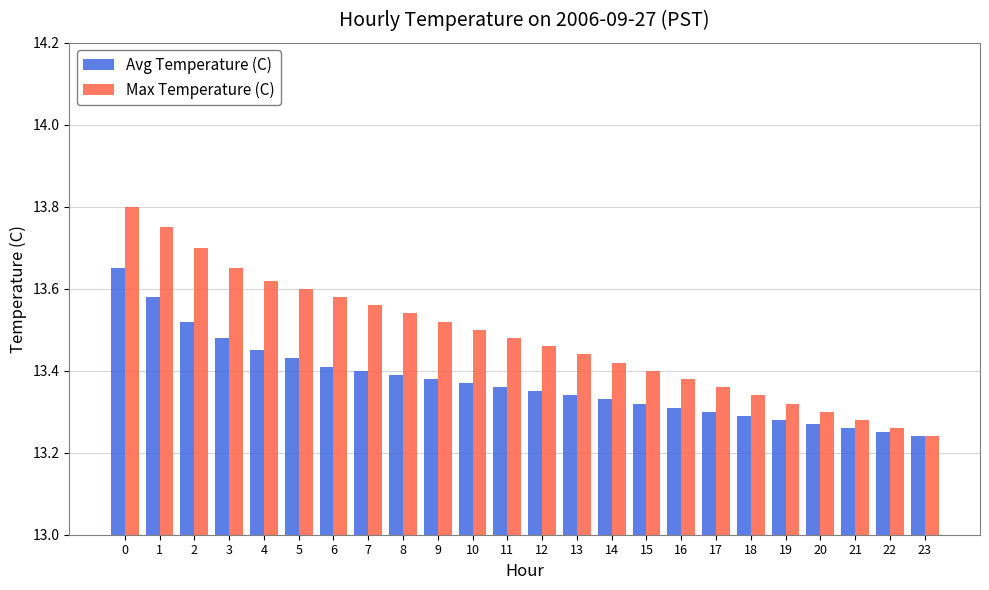

Rank the categories by Avg Temperature (C) value from highest to lowest.

0, 1, 2, 3, 4, 5, 6, 7, 8, 9, 10, 11, 12, 13, 14, 15, 16, 17, 18, 19, 20, 21, 22, 23